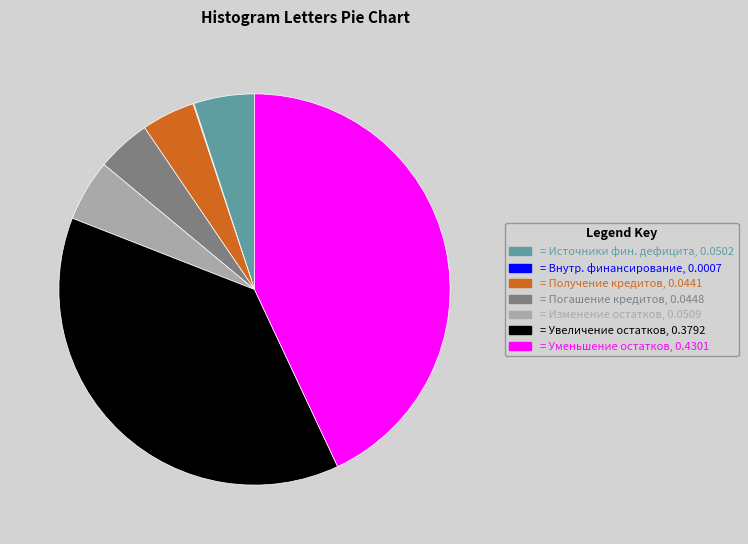

Is = Источники фин. дефицита, 0.0502 the majority of the pie?

No